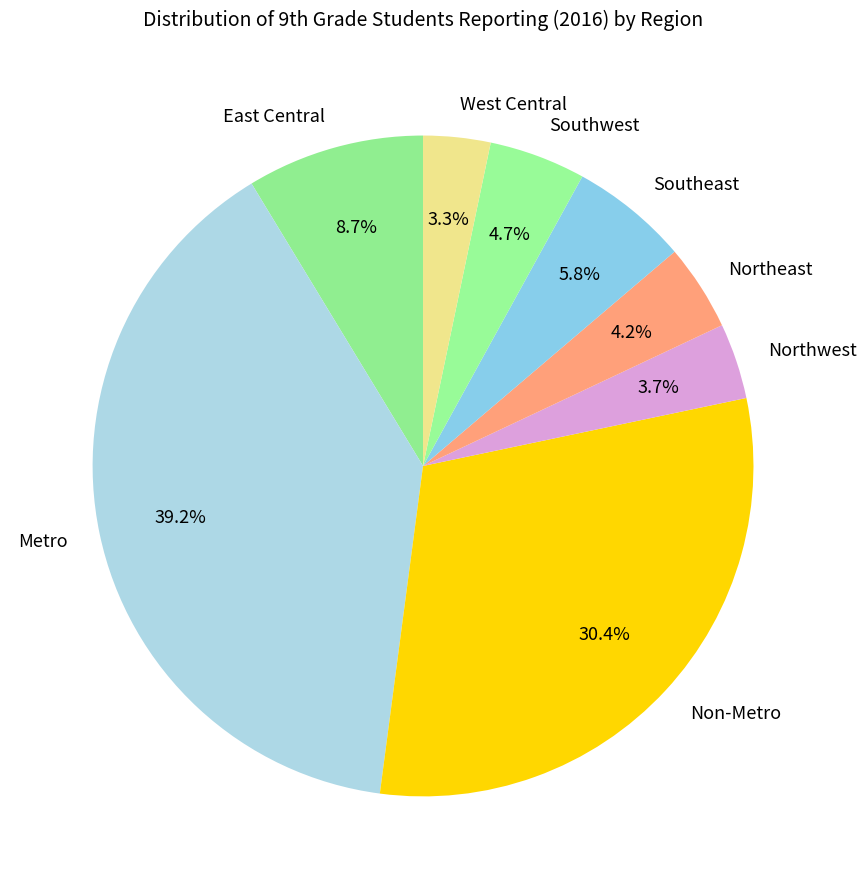

Between East Central and Non-Metro, which is larger?

Non-Metro